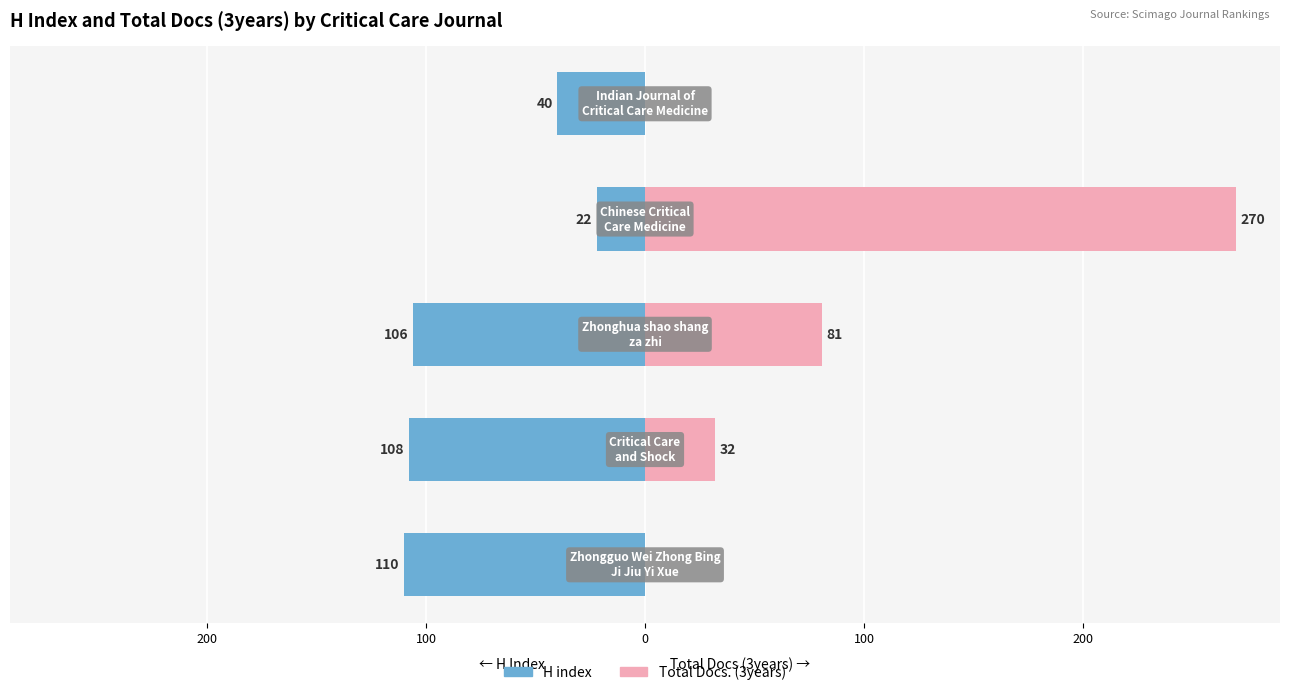

True or false: H index has a value of -34 at 0.

False